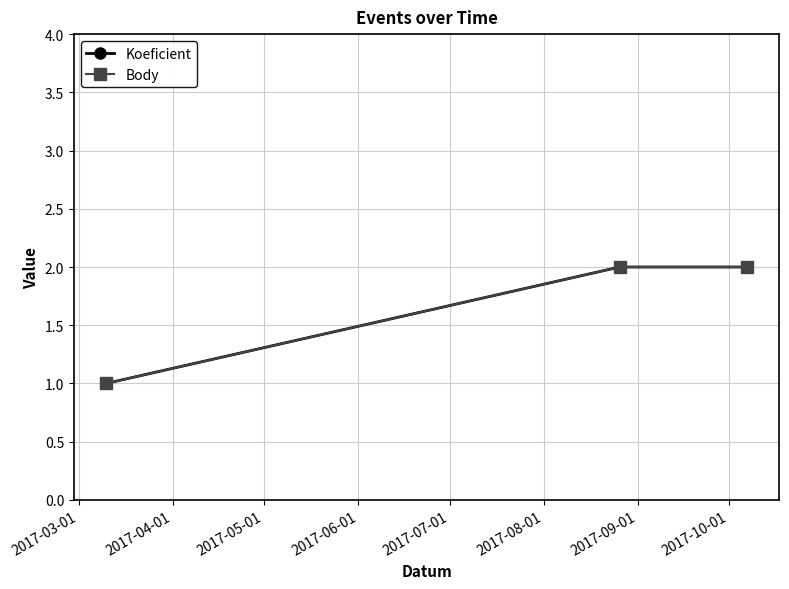

What is the lowest value of the Koeficient series?

1